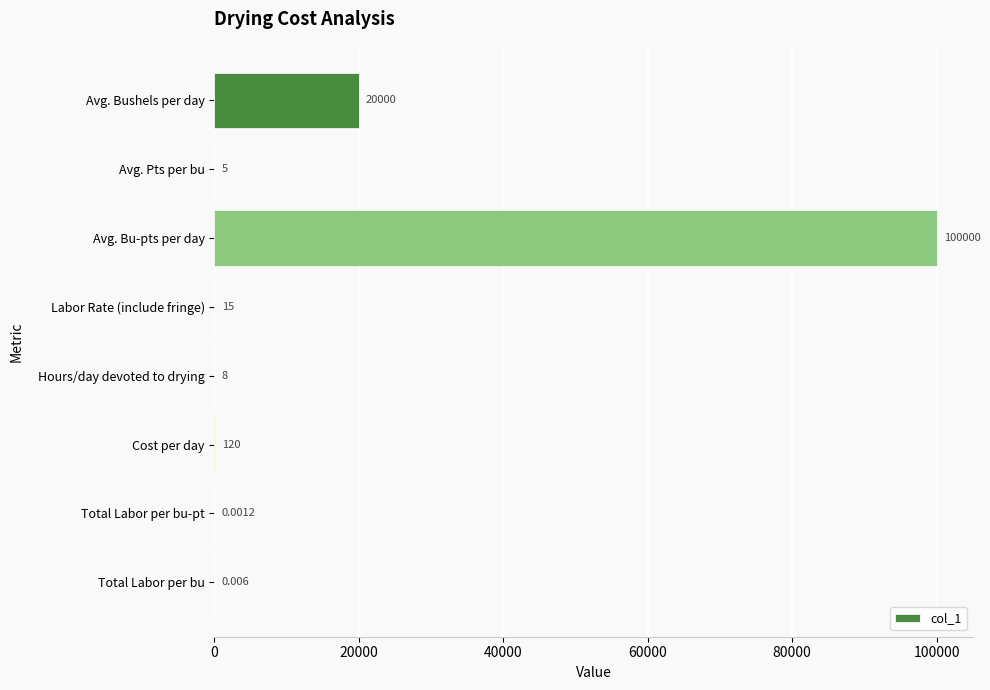

At which label is the value closest to 50000?

Avg. Bushels per day